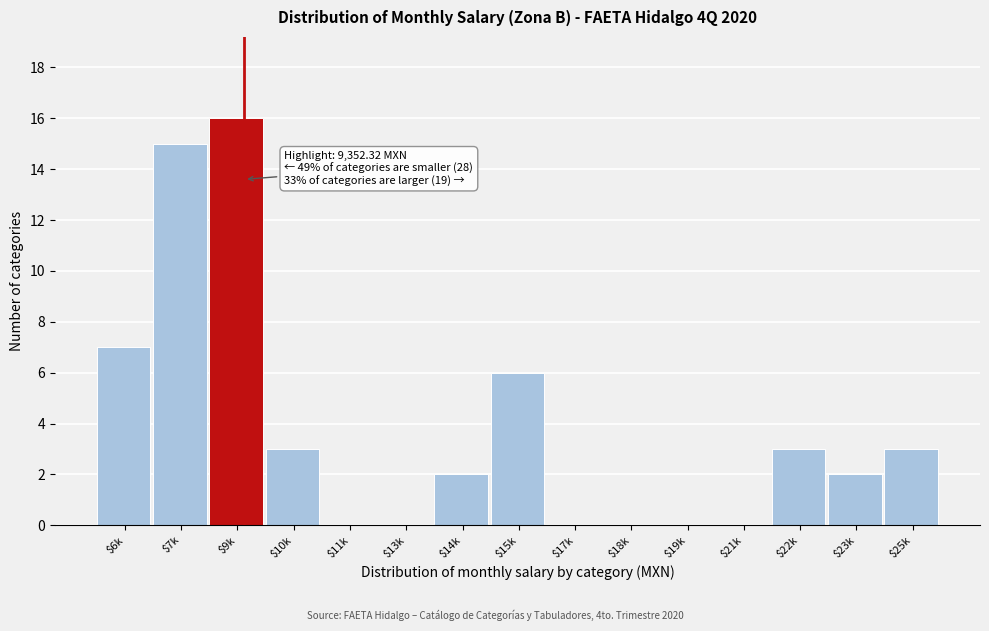

Which label corresponds to the largest value in the chart?

$9k